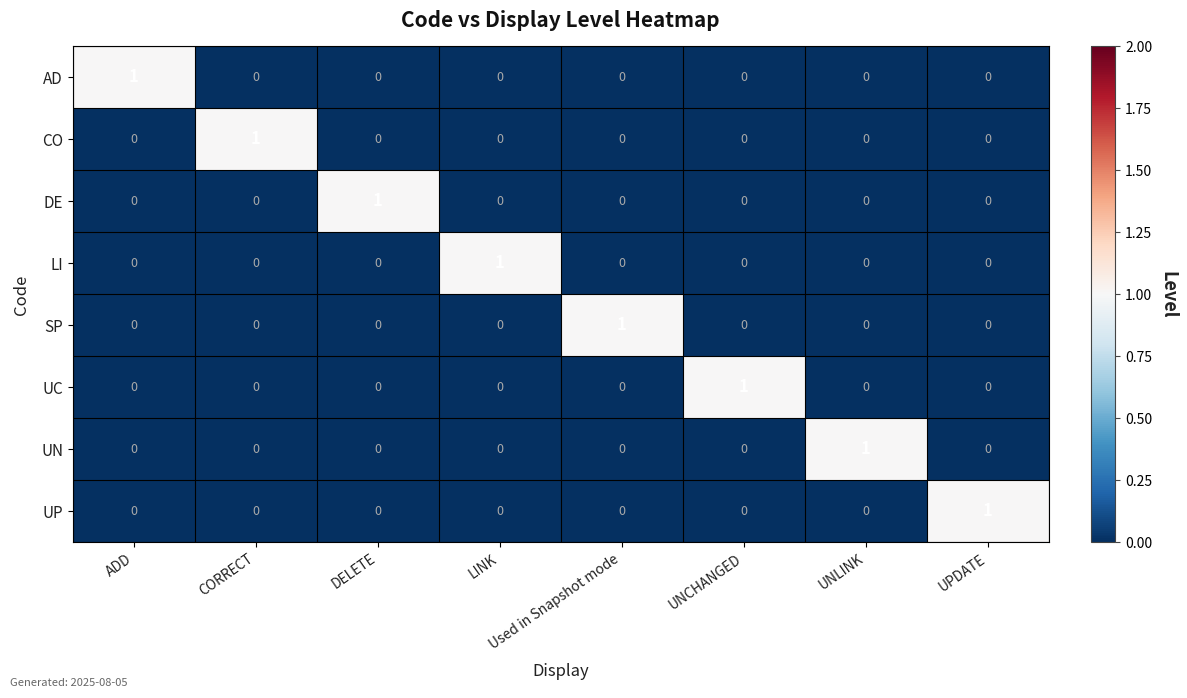

At how many categories does at least one series exceed 0?

8